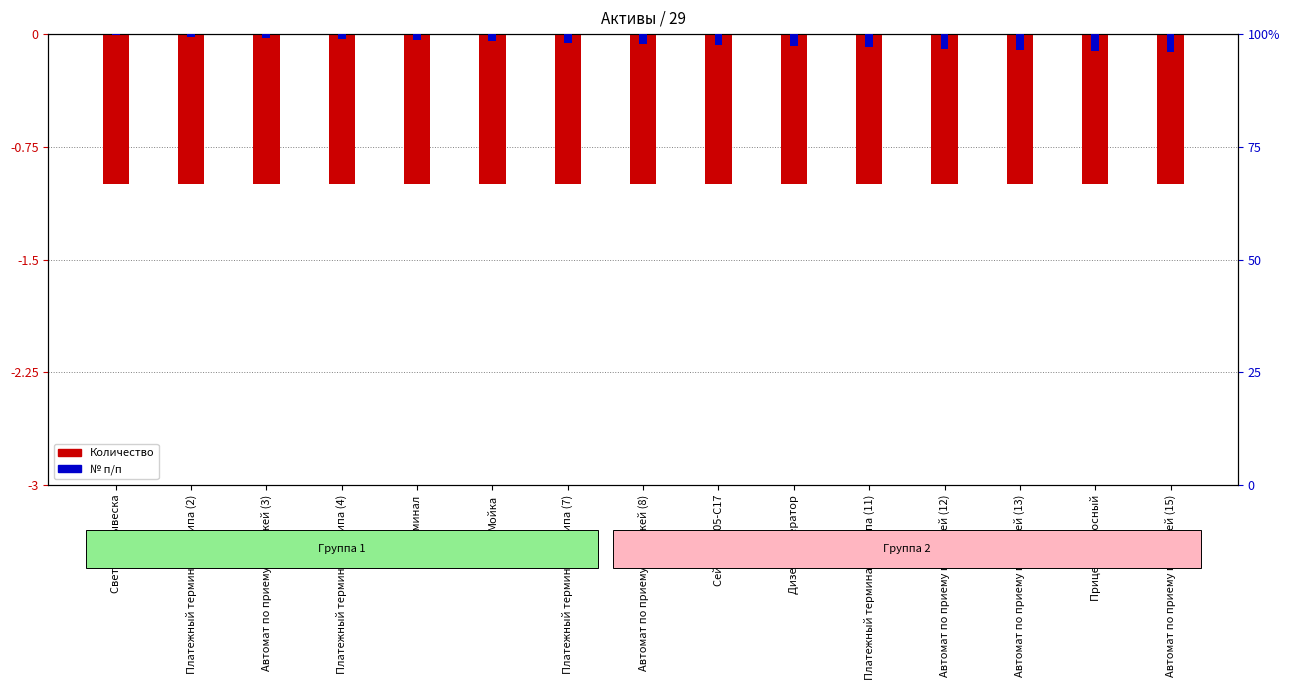

How many bars are there in total?

30